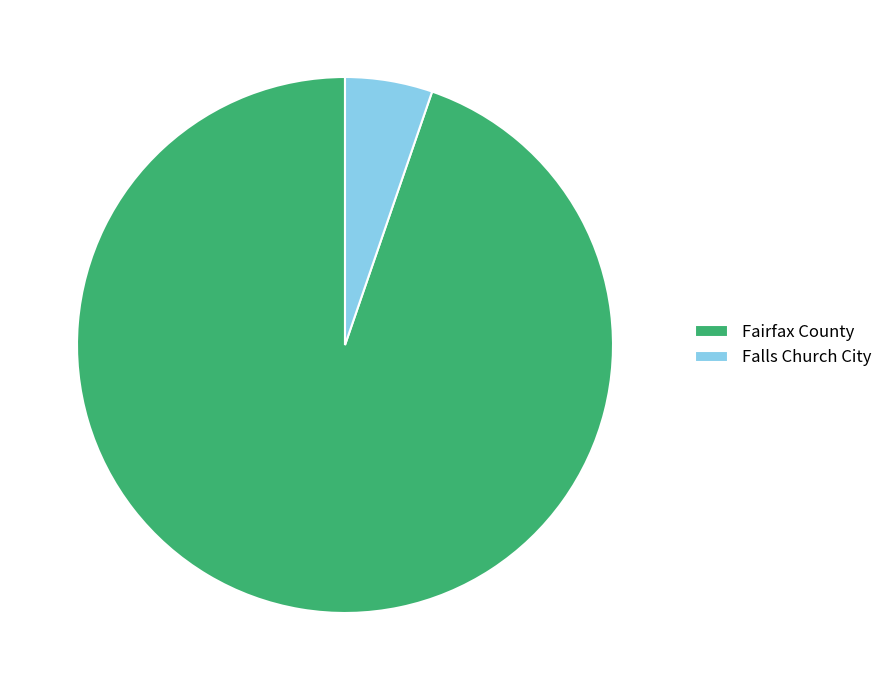

What is the largest slice in the pie chart?

Fairfax County